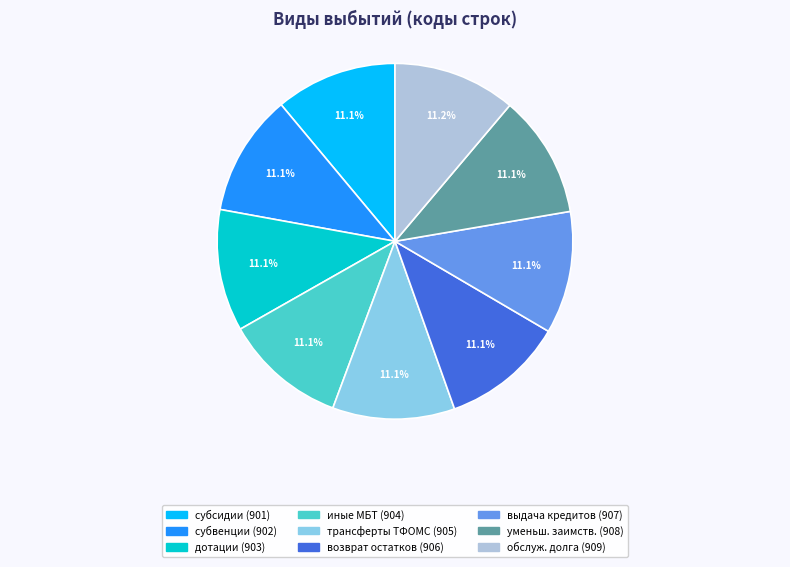

Does any single category account for the majority?

No